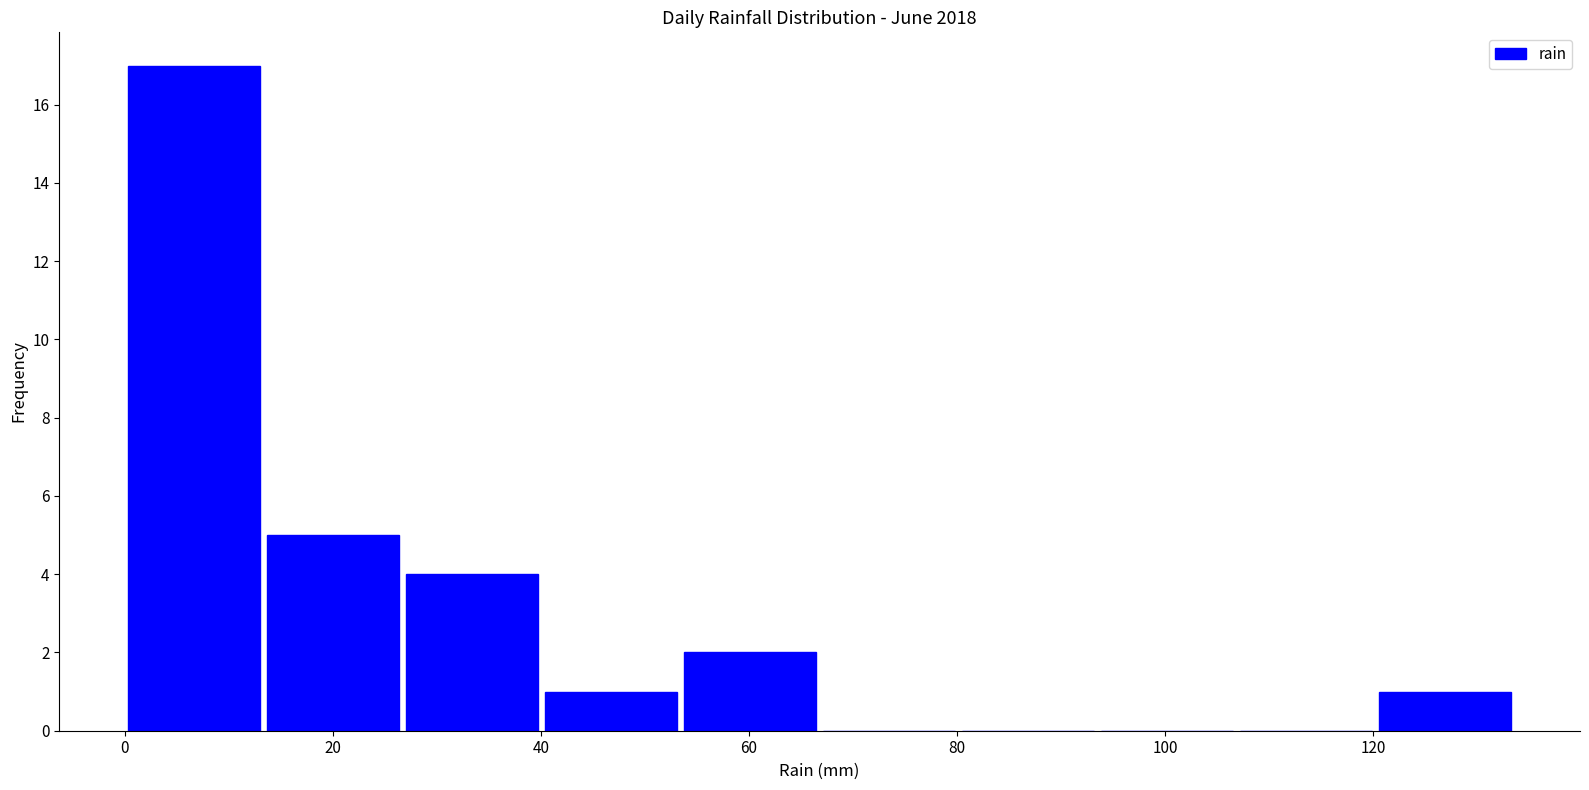

Reading left to right, list every bar in this chart as the range it spans on the x-axis followed by its height. Neither the bar edges nor the heights are printed on the chart, so give them approximately, as read against the axes.

0 to 14: 17
14 to 26: 5
26 to 40: 4
40 to 54: 1
54 to 66: 2
66 to 80: 0
80 to 94: 0
94 to 106: 0
106 to 120: 0
120 to 134: 1